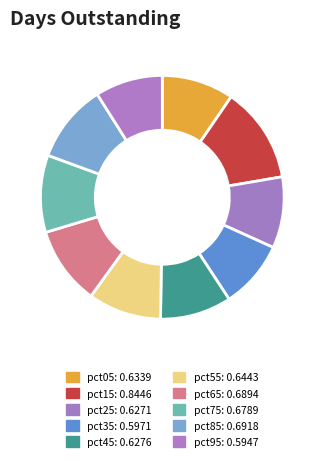

The pct95 slice represents 9% of the pie. True or false?

True